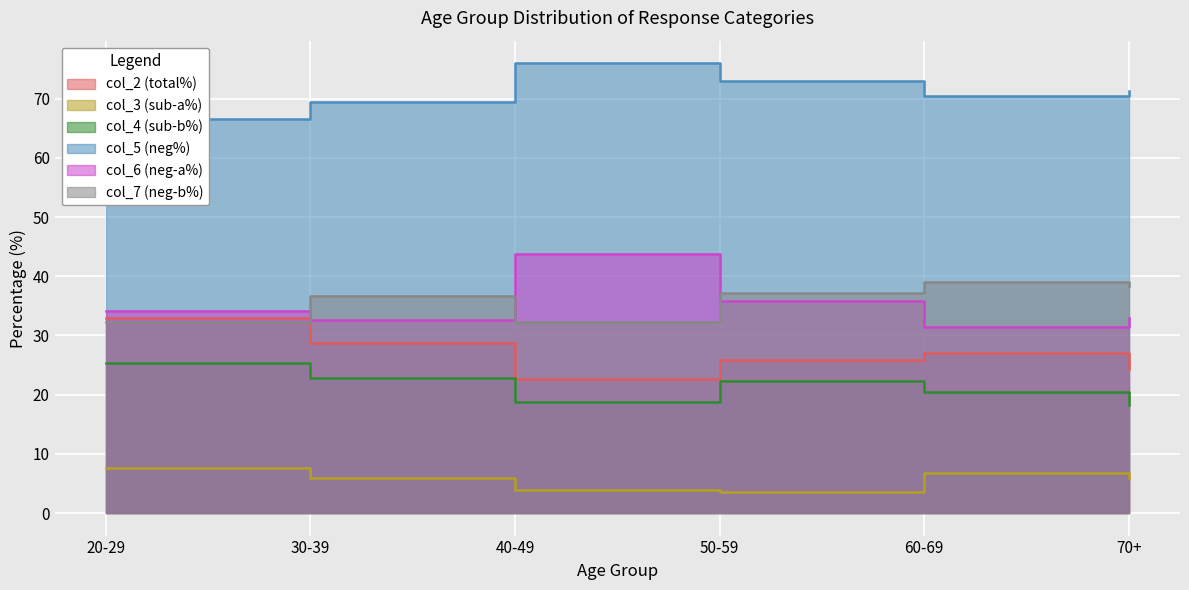

In col_3, how many points are higher than both neighbors (excluding endpoints)?

1